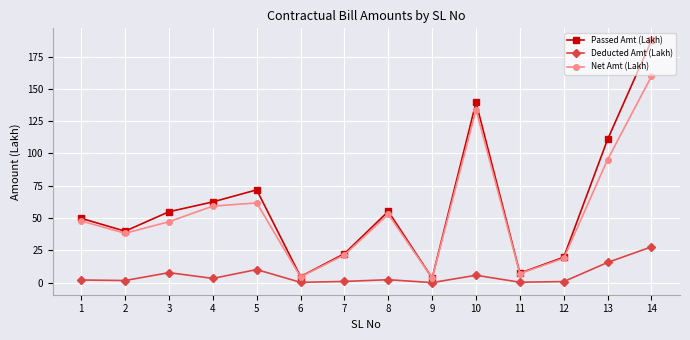

What is the total value across all series at 12?

39.4